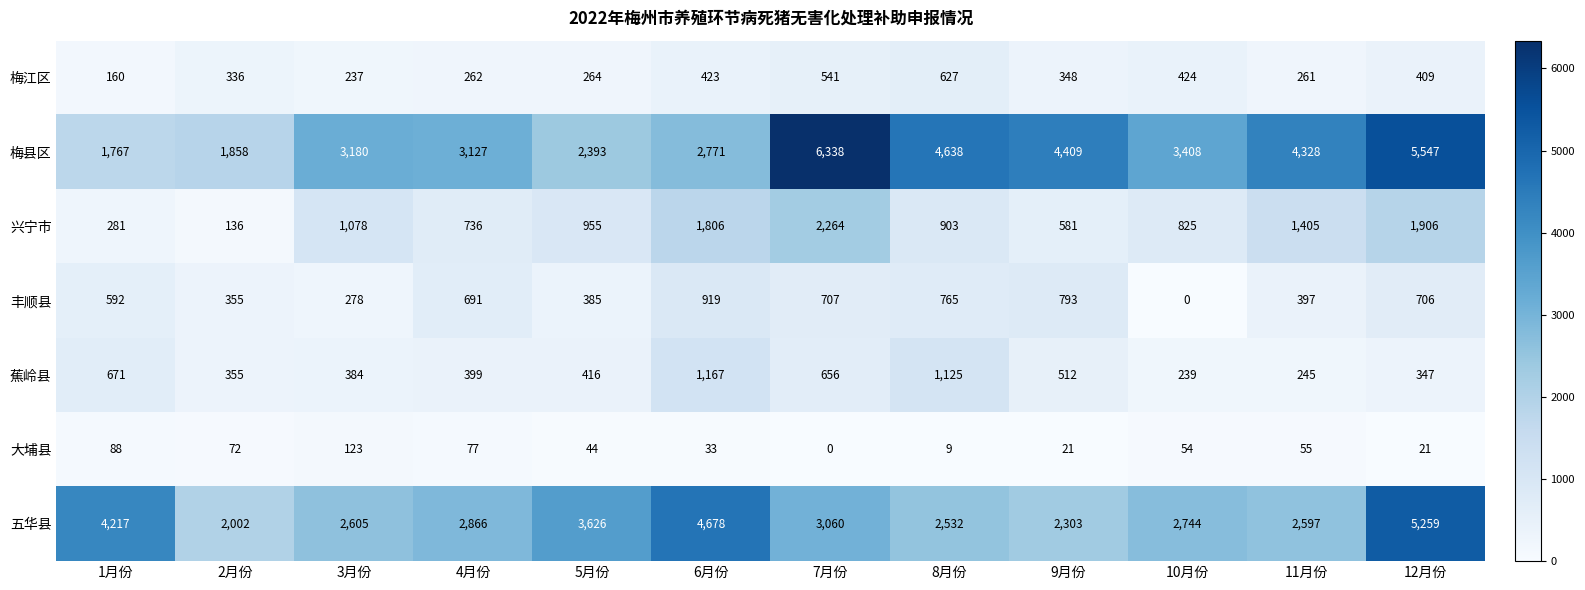

At which label does 梅江区 reach its minimum?

1月份